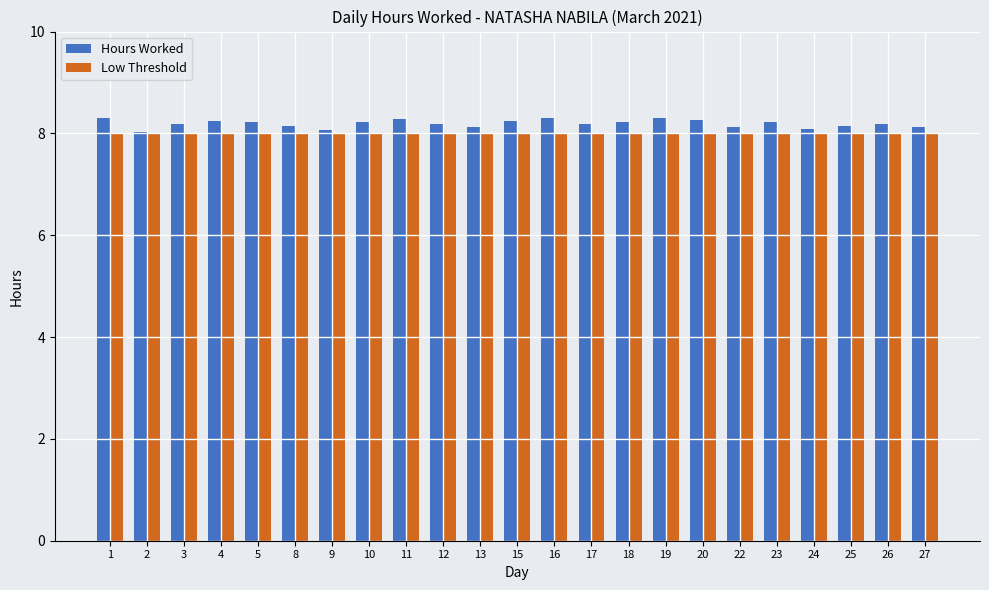

What is the total value across all series at 25?

16.1